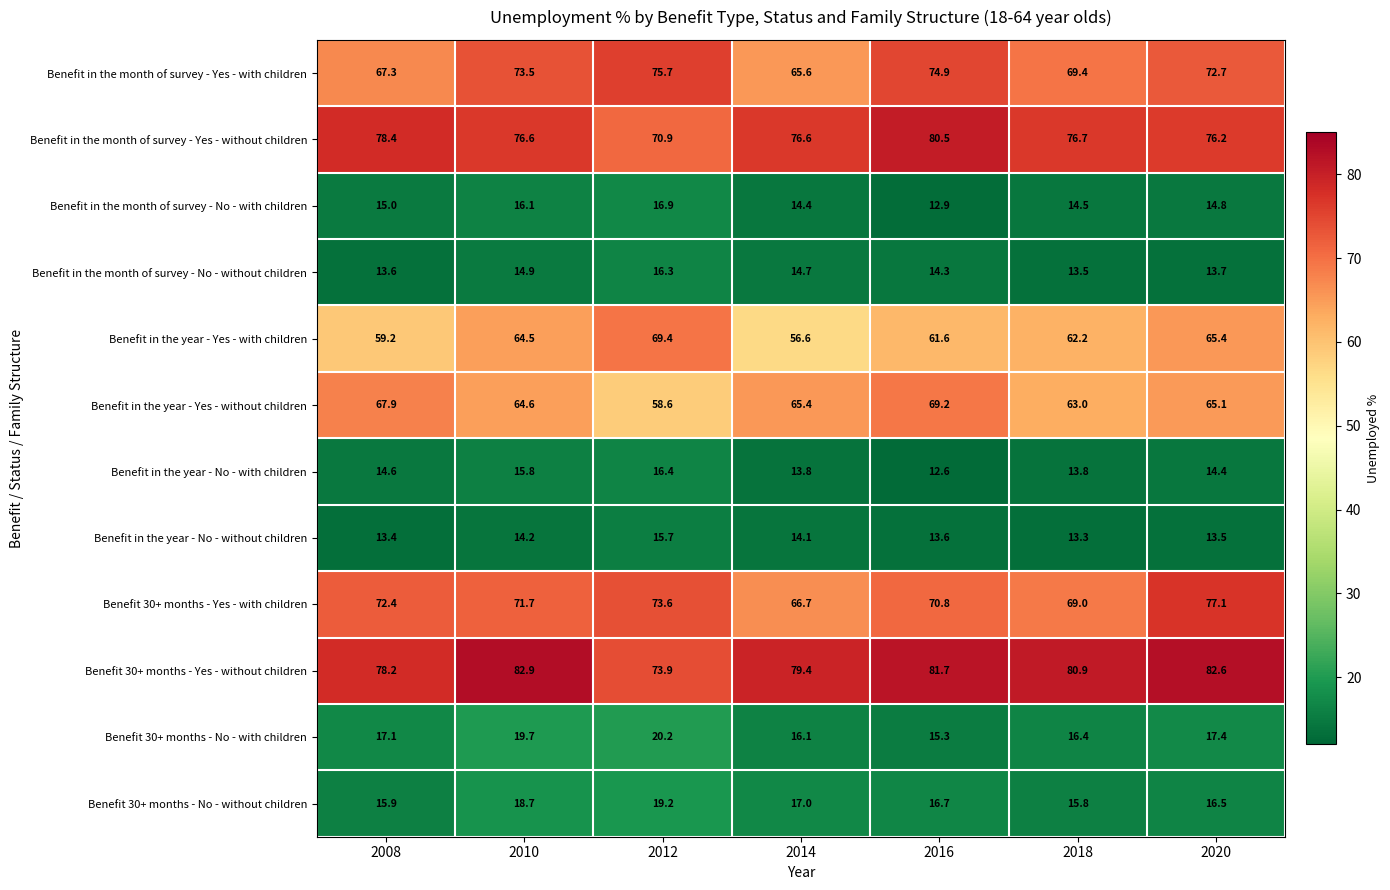

Which category has the highest value across all series?

2010